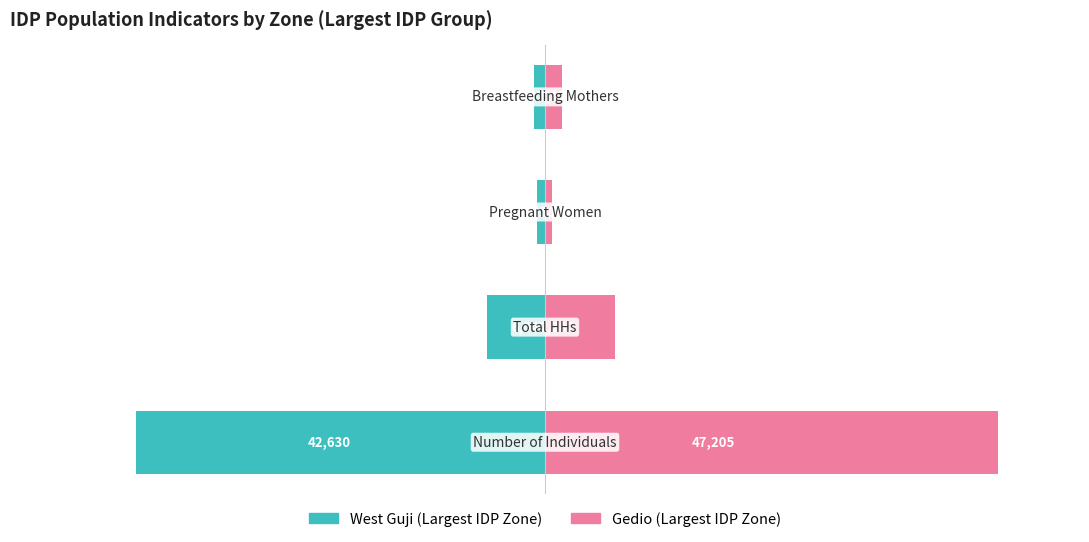

Which series has the widest spread of values?

Gedio (Largest IDP Zone)